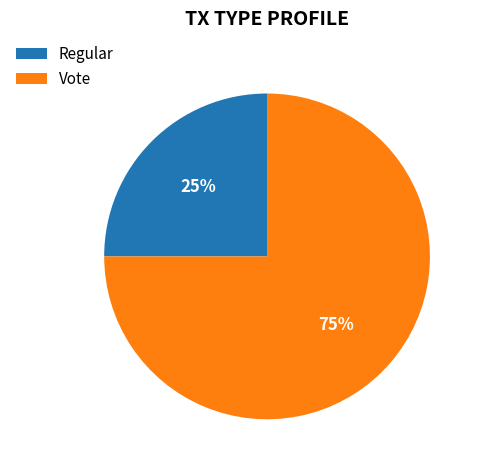

To the nearest percent, what is the difference between the Regular and Vote slice percentages?

50%